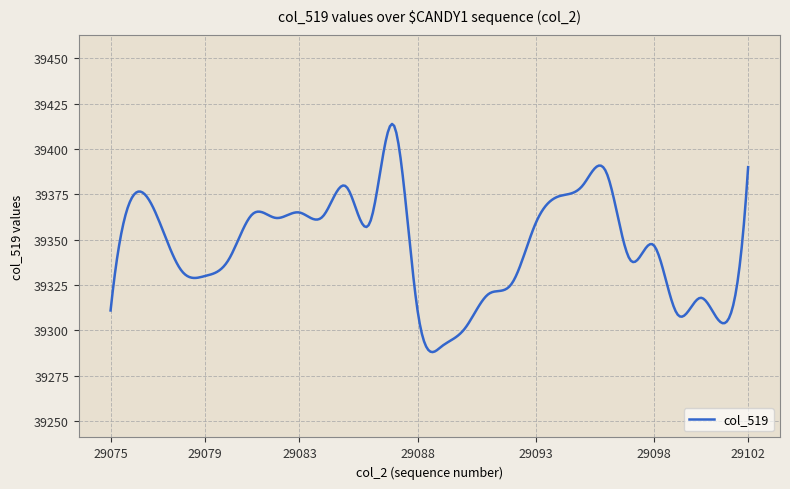

What is the difference between the maximum and minimum values?

125.8